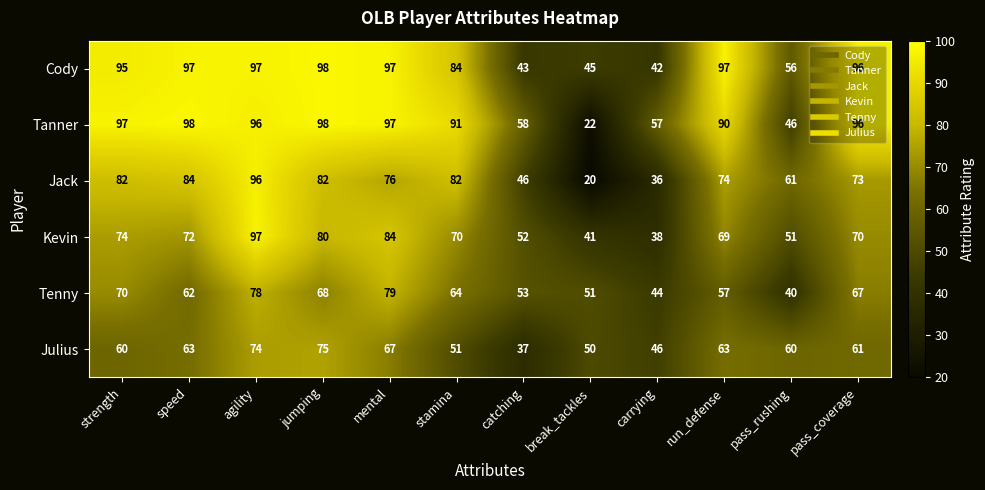

The Julius series shows 60 at strength. True or false?

True